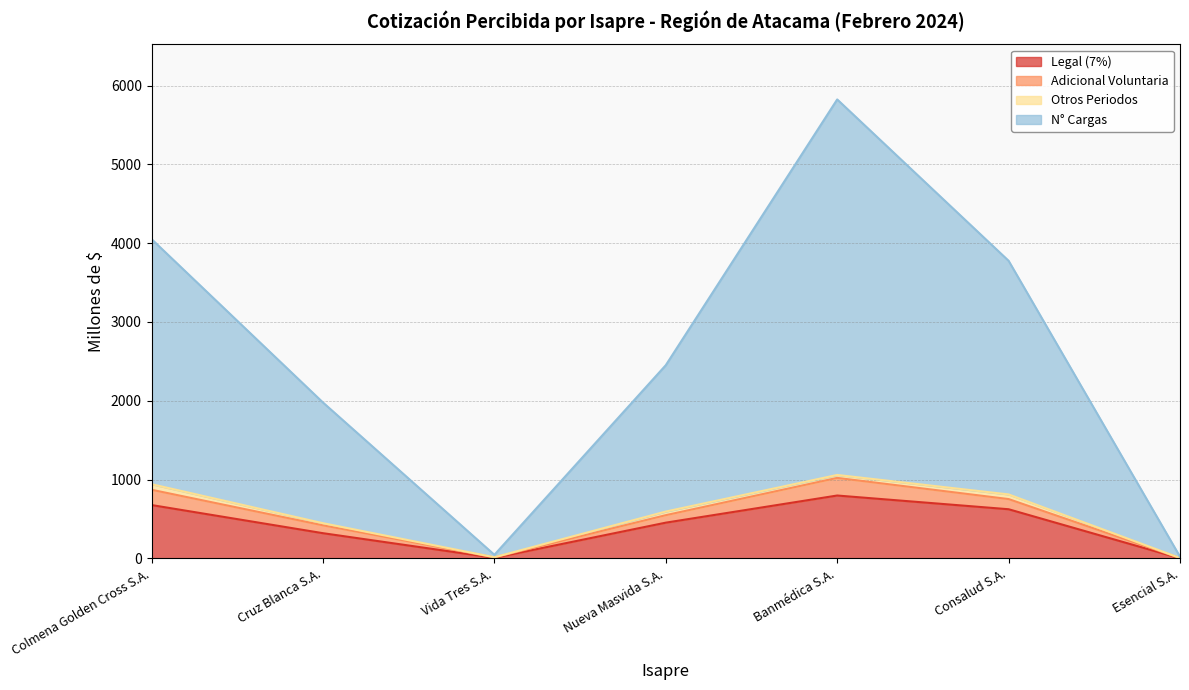

Which series has the widest spread of values?

N° Cargas